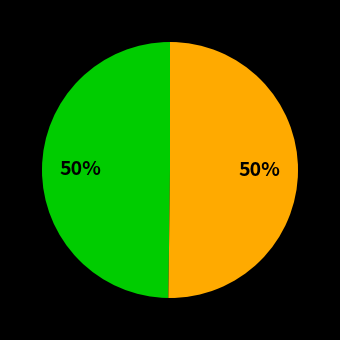

Count the number of slices in the pie.

2